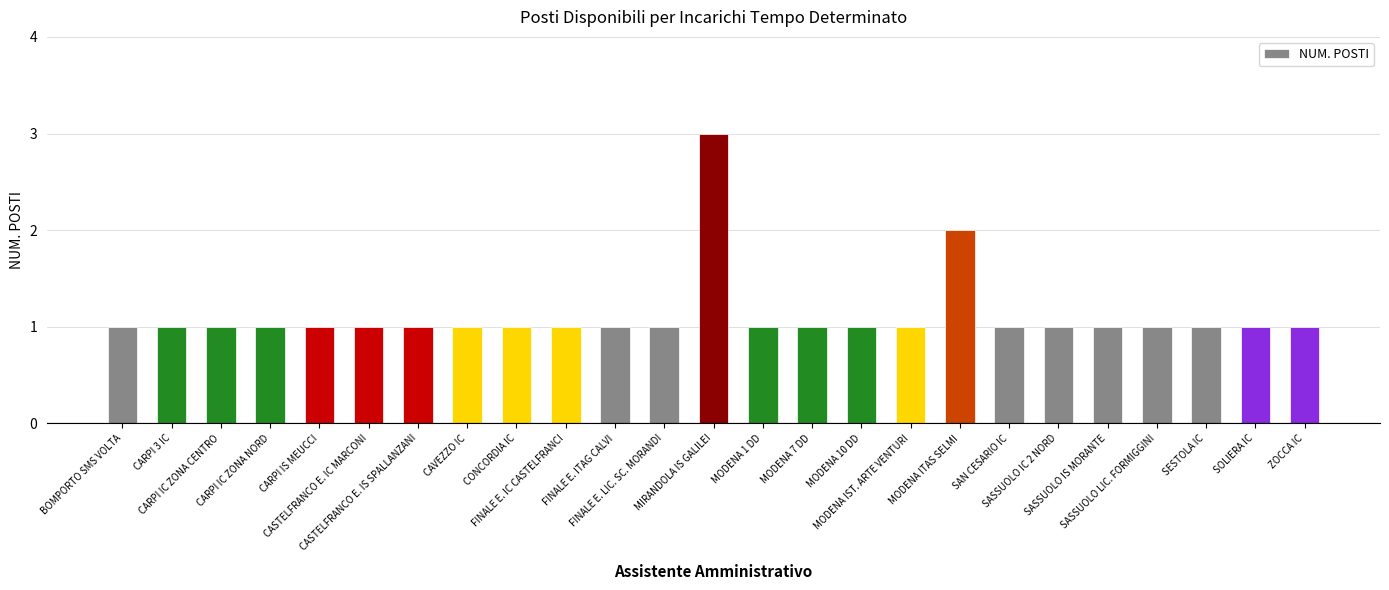

The chart shows a value of 1 at ZOCCA IC. True or false?

True